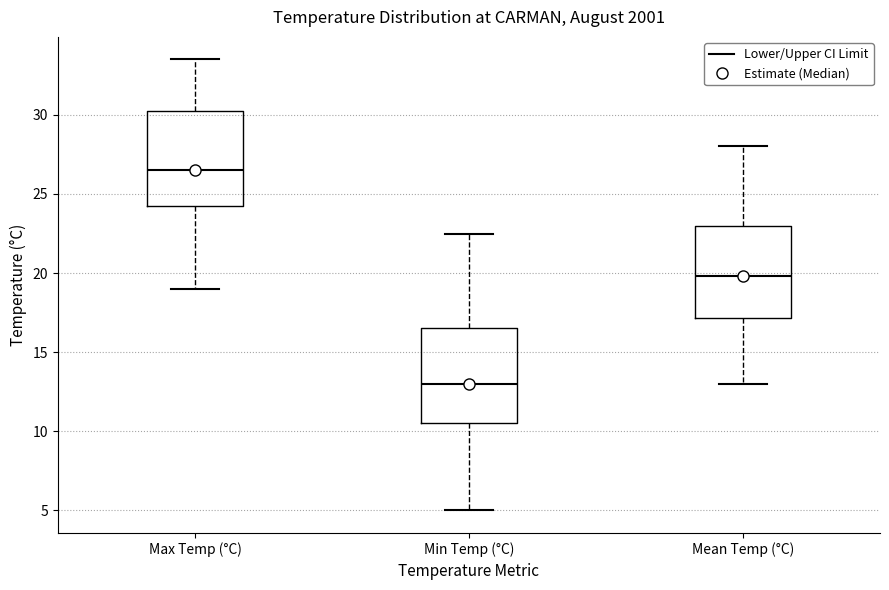

Reading left to right, read every box against the y-axis: the position of its median line, the range the box covers, and the ends of its whiskers. The values are not printed on the chart, so give them approximately, as read against the axis.

Max Temp (°C): median 26.5, box 24.5 to 30.5, whiskers 19.0 to 33.5
Min Temp (°C): median 13.0, box 10.5 to 16.5, whiskers 5.0 to 22.5
Mean Temp (°C): median 20.0, box 17.0 to 23.0, whiskers 13.0 to 28.0